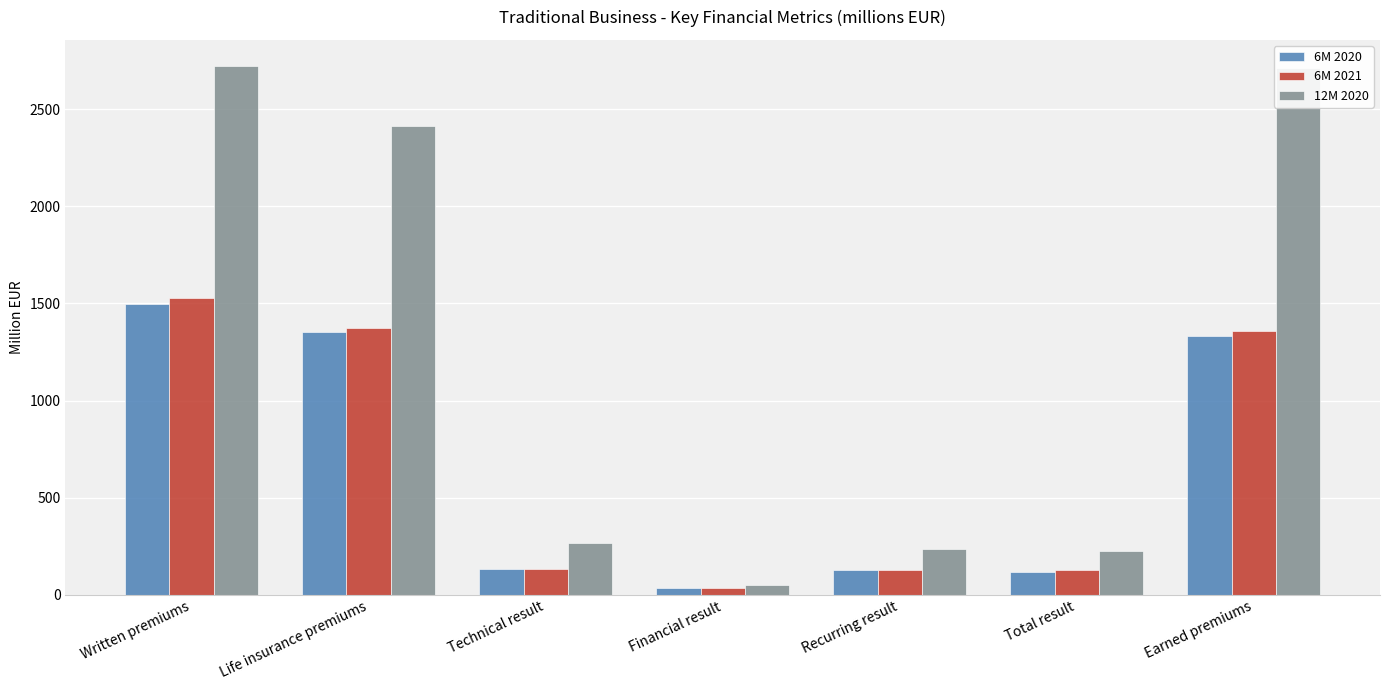

How many data points does each series have?

7